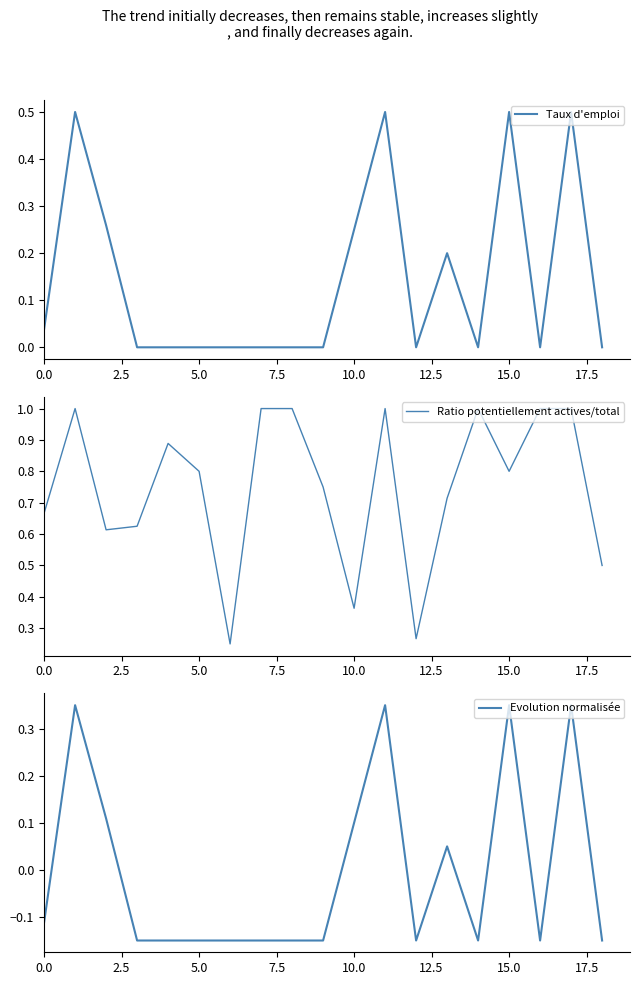

The Taux d'emploi series shows 0.0 at 5.0. True or false?

True